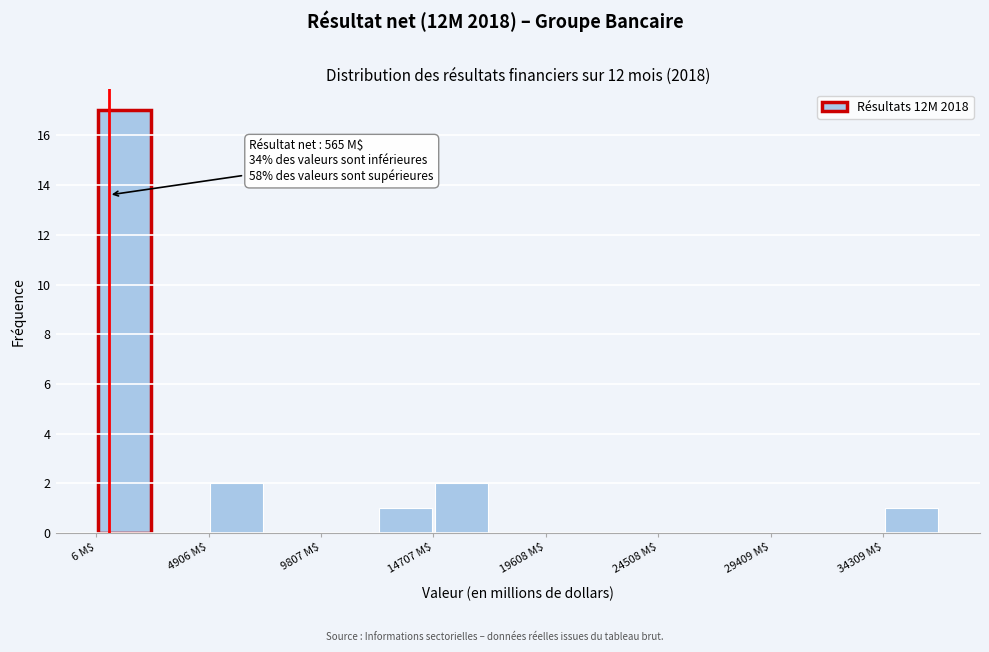

Over which range of the x-axis is the bar tallest?

0 to 2500